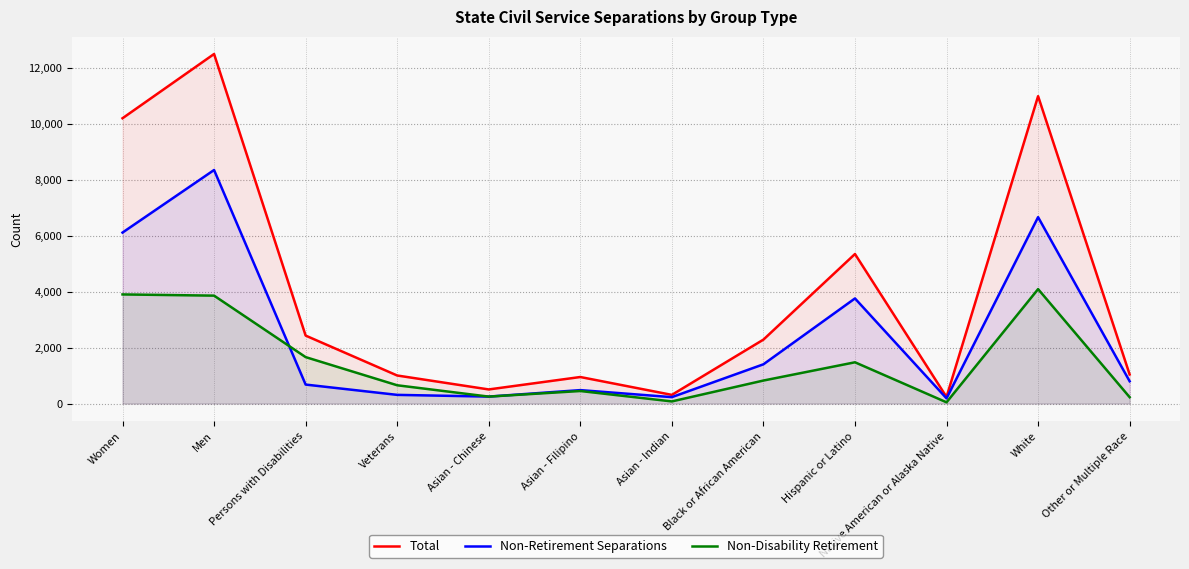

At which label does Non-Retirement Separations reach its peak?

Men